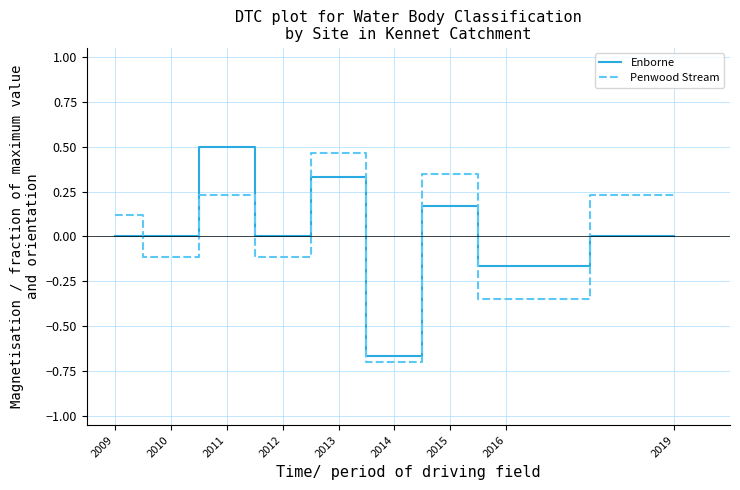

Count the Enborne values in the range 0 to 1.

7